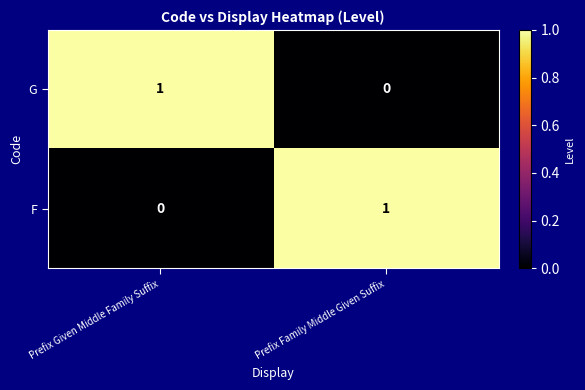

At which label is G closest to 0?

Prefix Family Middle Given Suffix